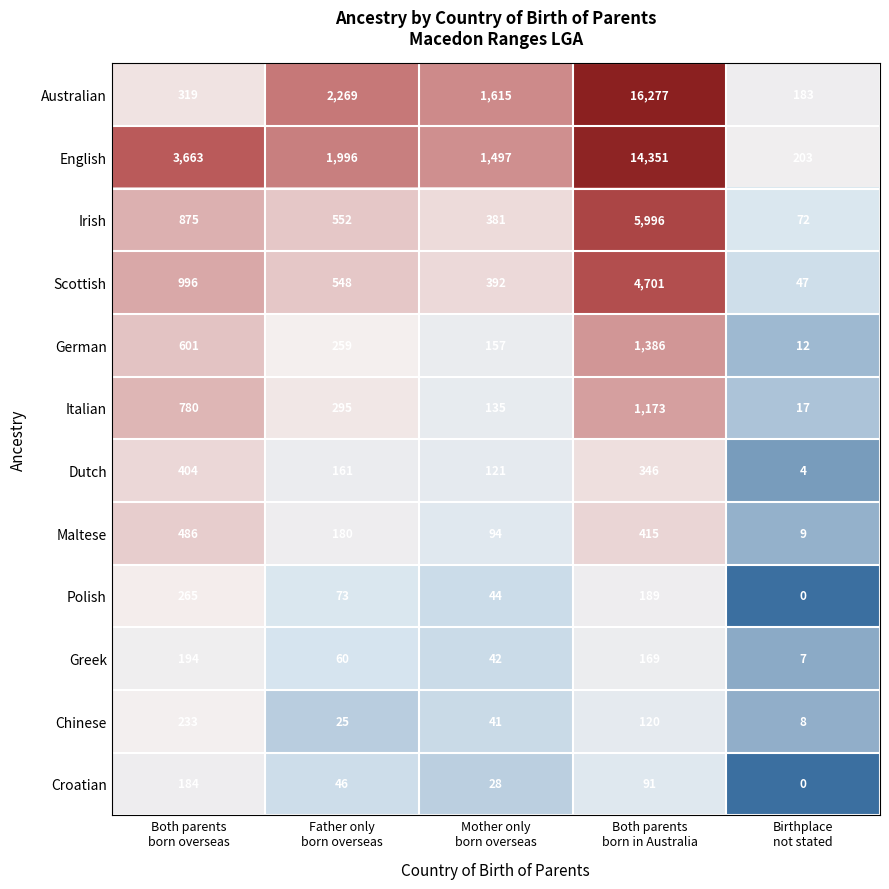

What is the difference between the second highest and second lowest values in the Croatian series?

63